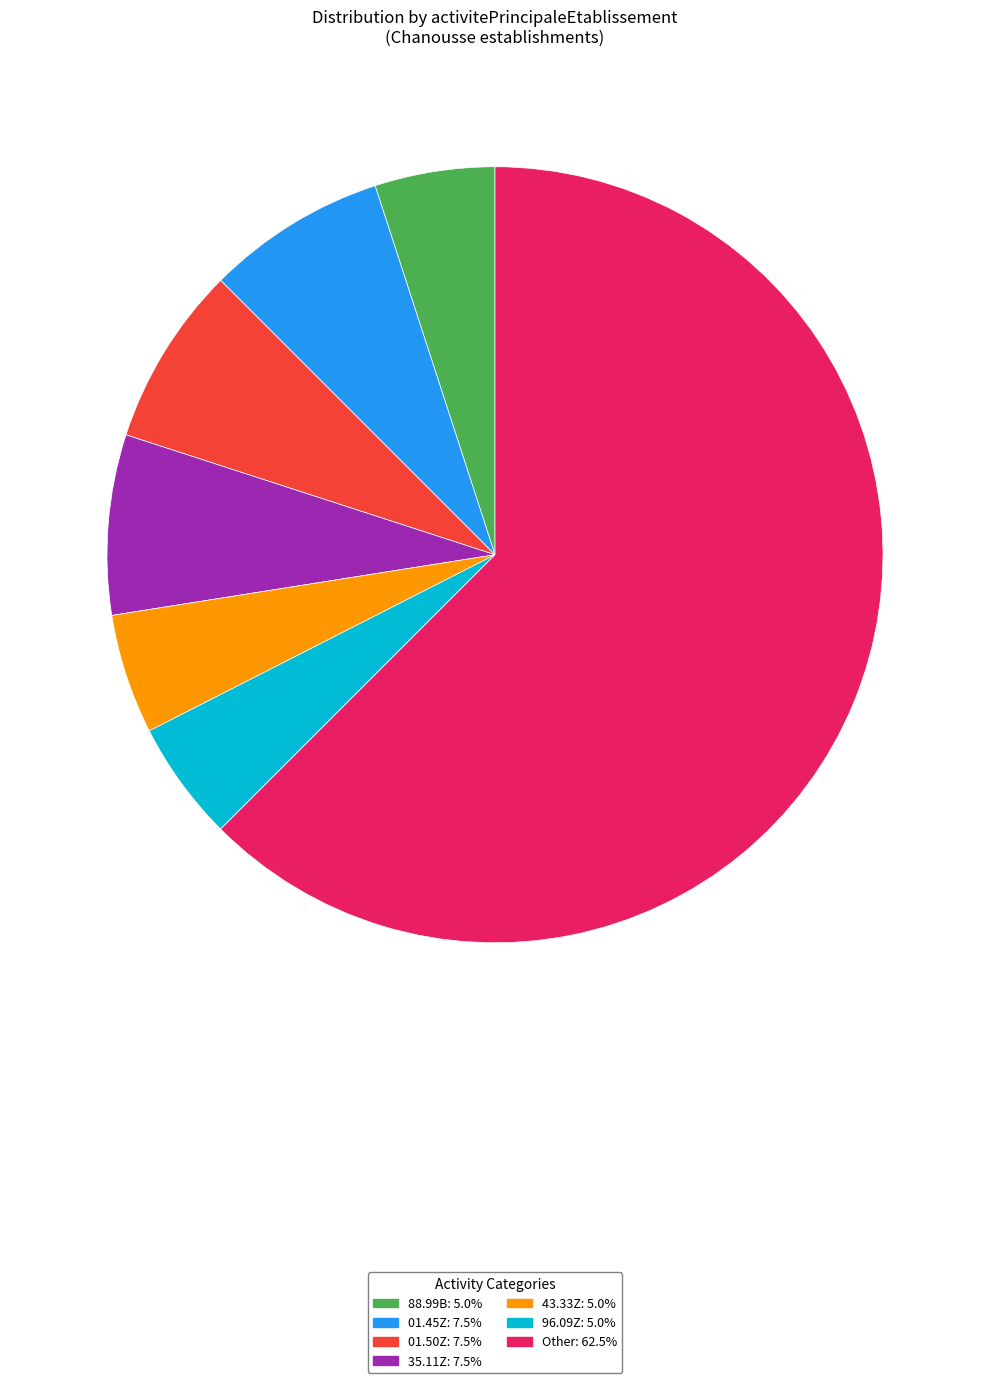

Approximately how many times larger is the value at 01.45Z: 7.5% compared to 43.33Z: 5.0%?

1.5